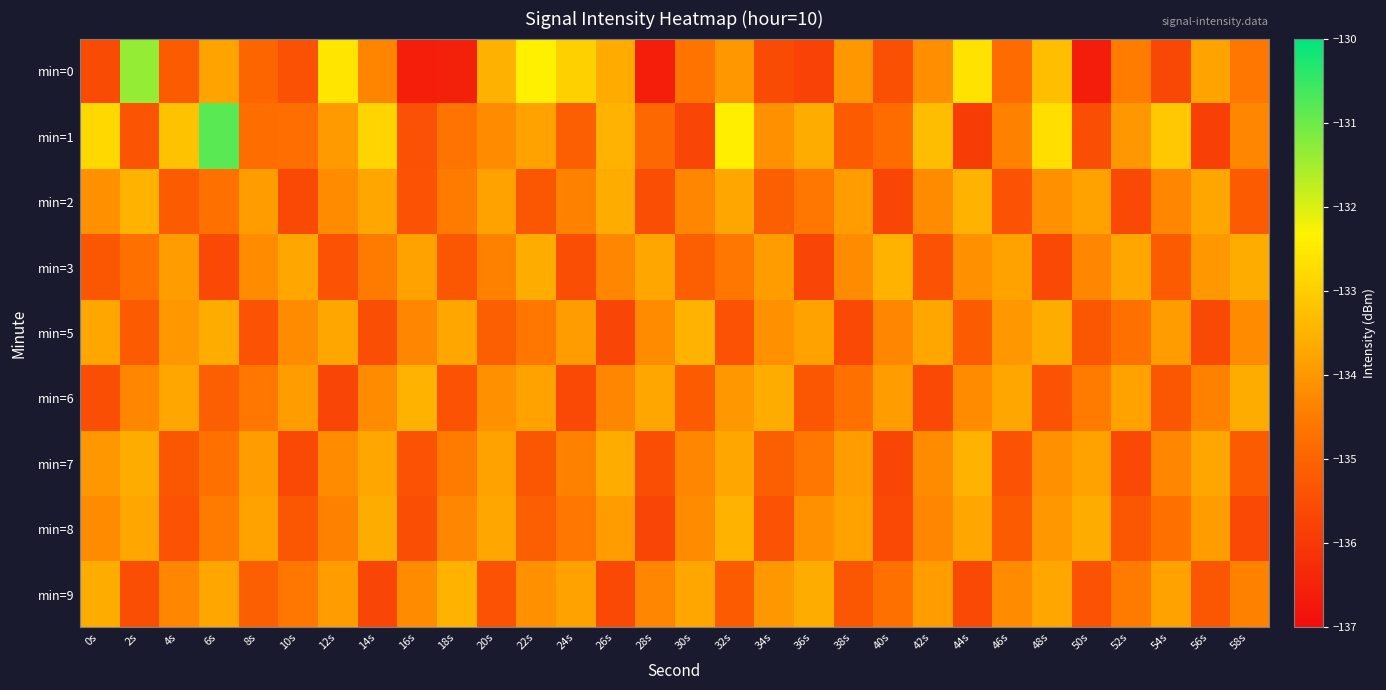

At which category is the sum across all series the highest?

48s